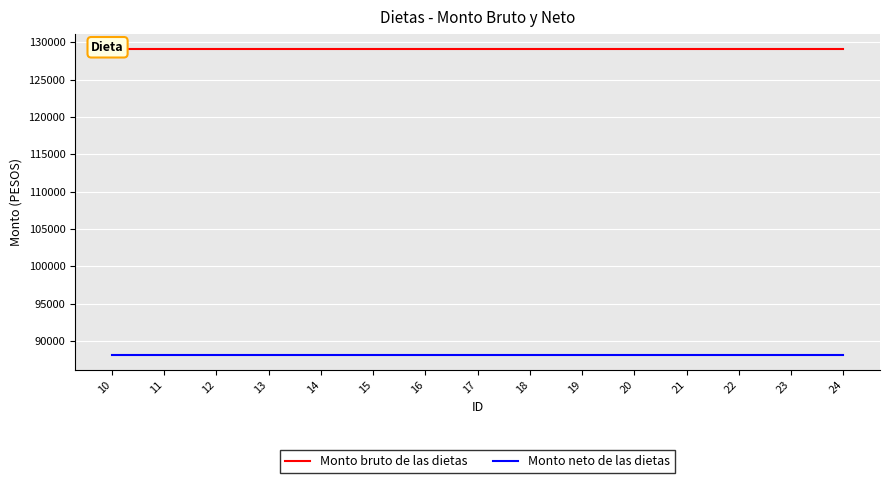

Reading right to left, extract all data points from this chart.

Monto bruto de las dietas: 129051.6	129051.6	129051.6	129051.6	129051.6	129051.6	129051.6	129051.6	129051.6	129051.6	129051.6	129051.6	129051.6	129051.6	129051.6
Monto neto de las dietas: 88192.6	88192.6	88192.6	88192.6	88192.6	88192.6	88192.6	88192.6	88192.6	88192.6	88192.6	88192.6	88192.6	88192.6	88192.6